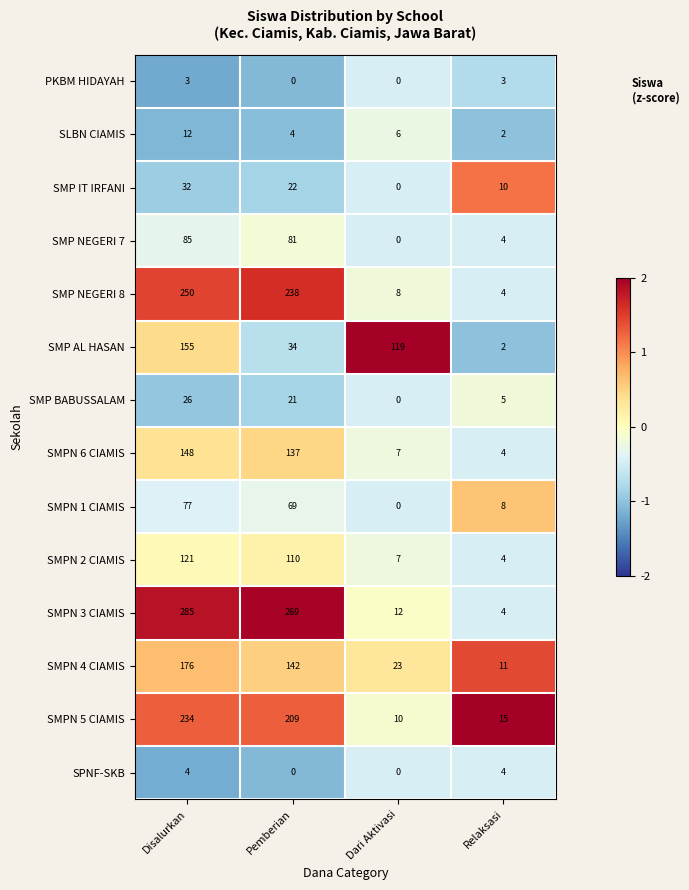

Which series has the largest total across all categories?

SMPN 3 CIAMIS